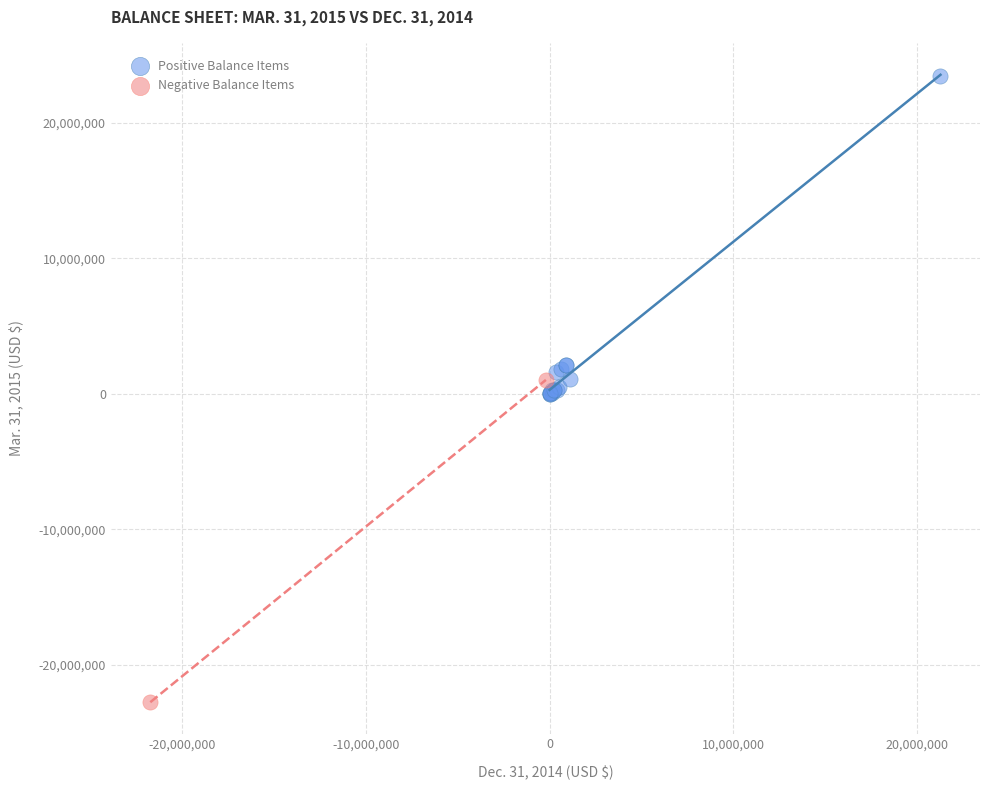

What are all the series names shown in the legend?

Positive Balance Items, Negative Balance Items